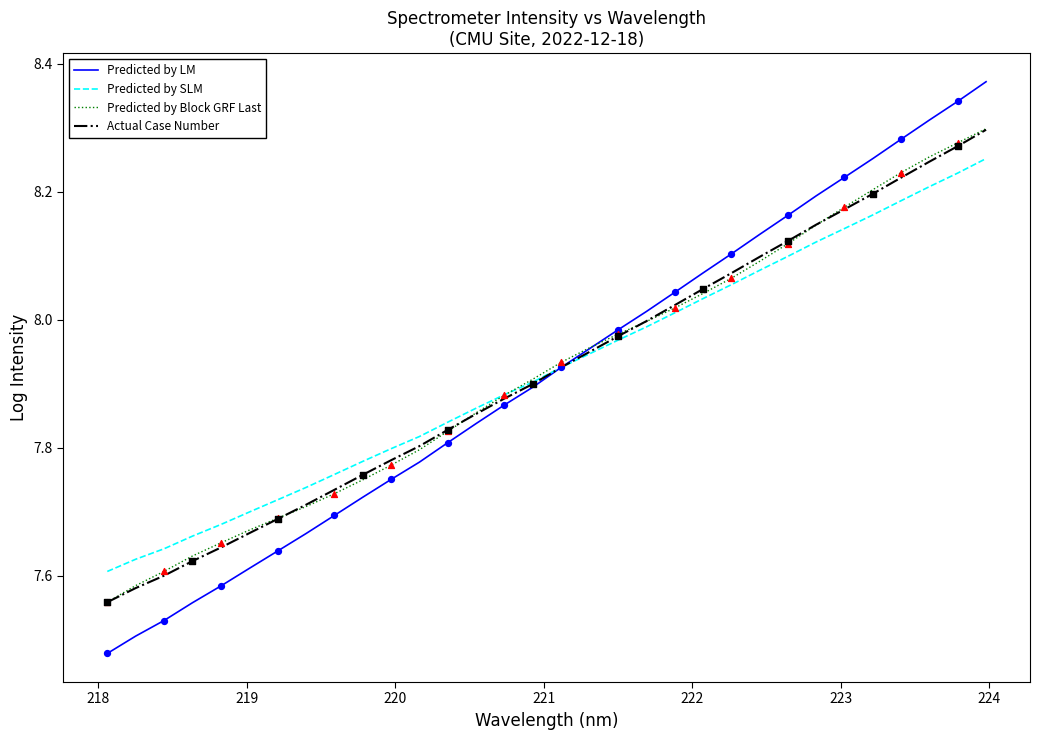

How many lines are shown in the chart?

4